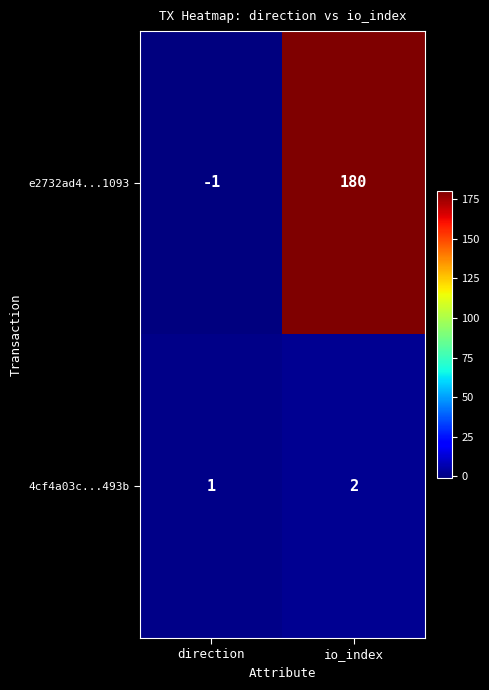

Where is 4cf4a03c...493b nearest to the value 1?

direction